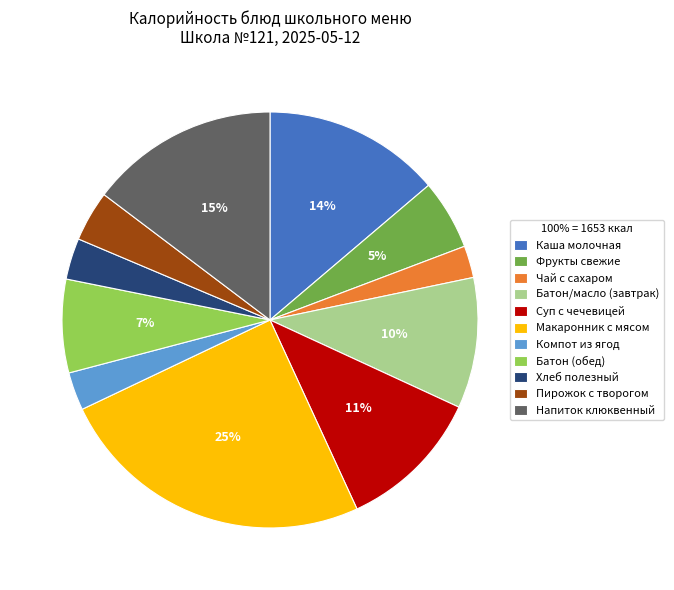

Which category has the biggest portion of the pie?

Макаронник с мясом